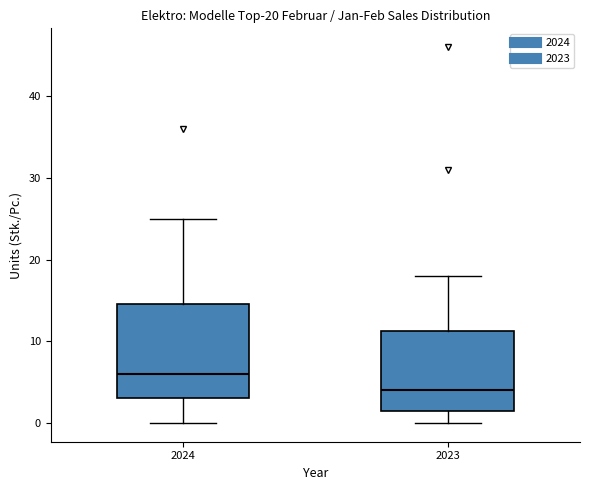

Which box has the lowest median line?

2023